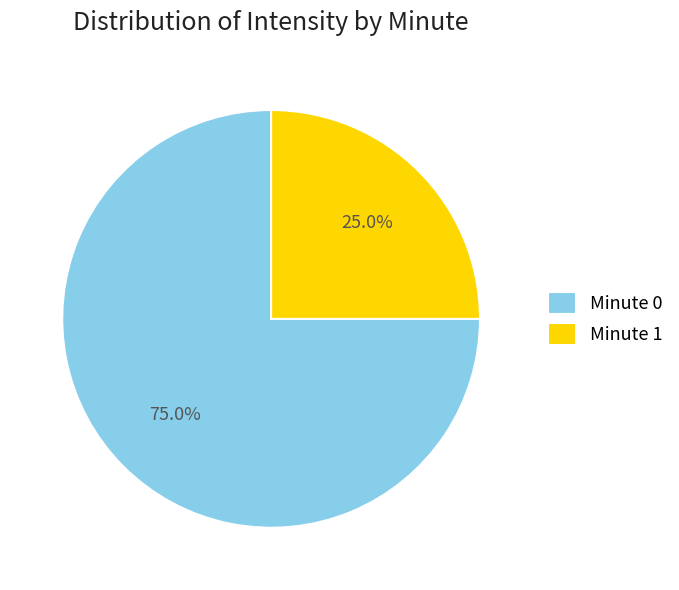

Is the sum of Minute 1 and Minute 0 greater than half?

Yes